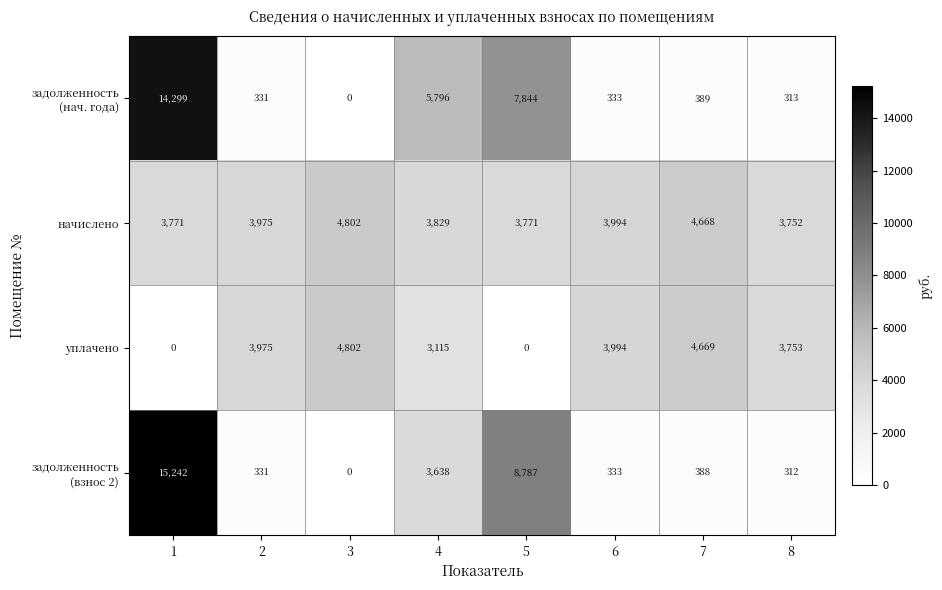

Is it true that уплачено equals 1560 at 5?

False